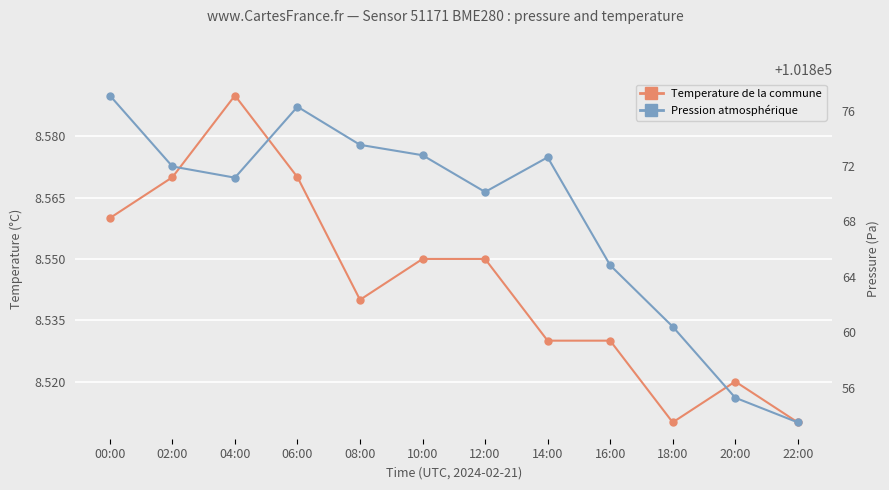

What is the maximum value shown in the chart?

101877.1